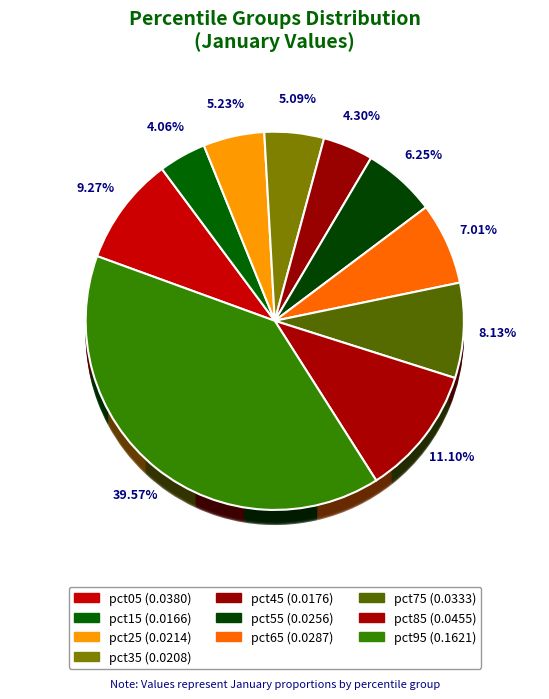

Count the number of slices in the pie.

10